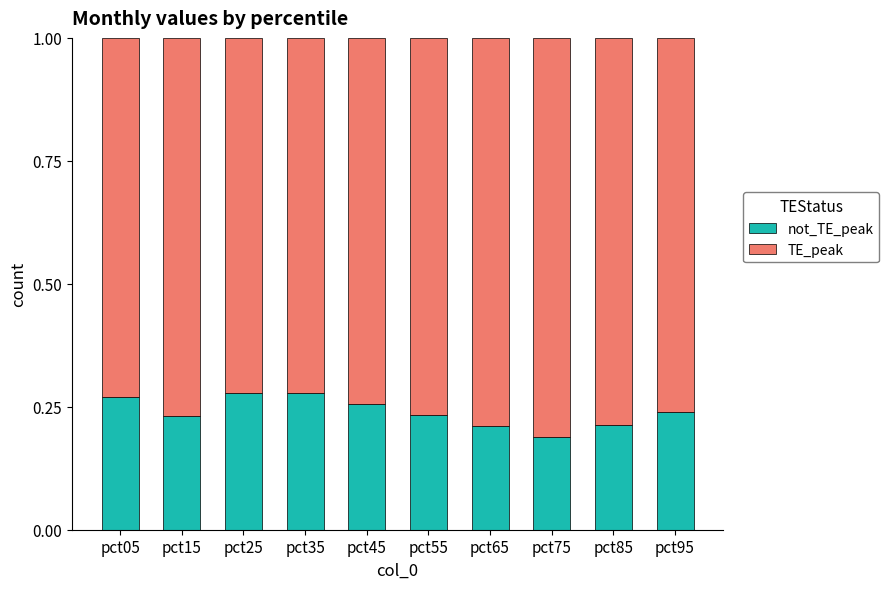

How many bars are there in total?

10